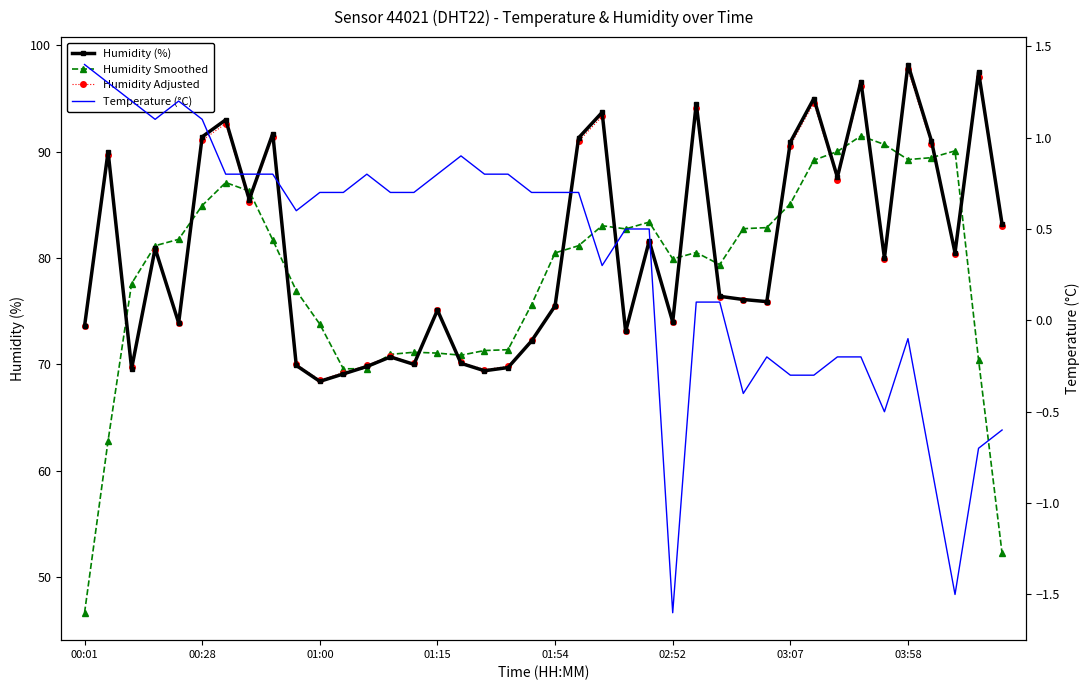

What value does the Humidity Smoothed series have at 36?

89.4